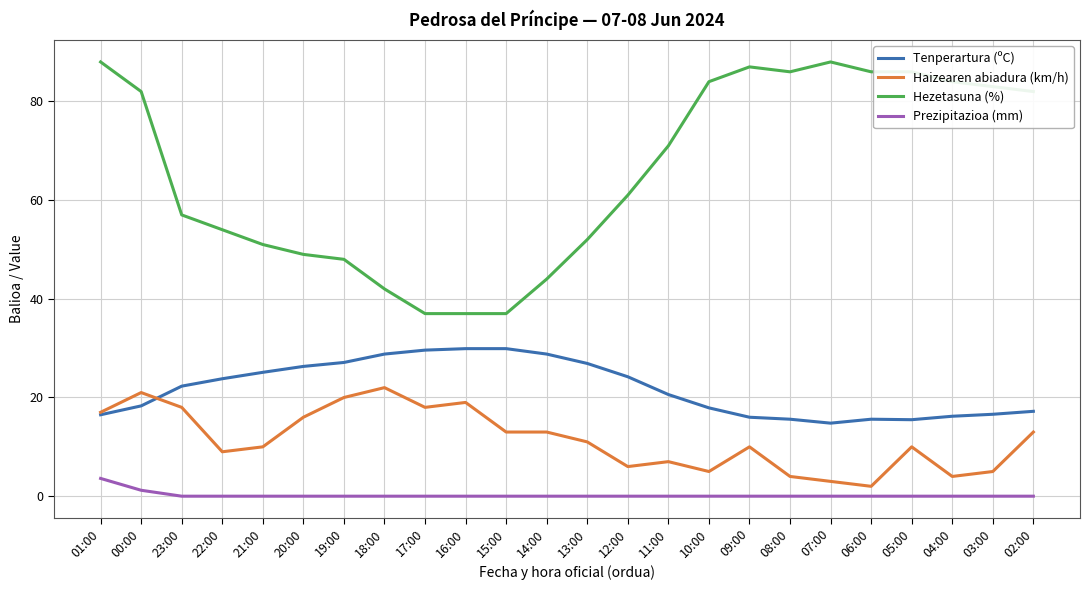

True or false: Prezipitazioa (mm) and Haizearen abiadura (km/h) cross at least once.

False